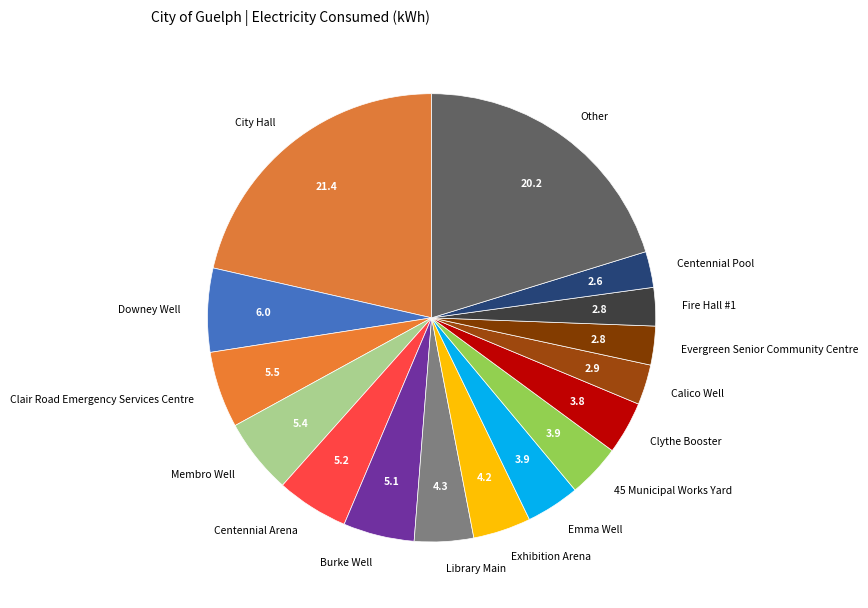

The Fire Hall #1 slice represents 13% of the pie. True or false?

False